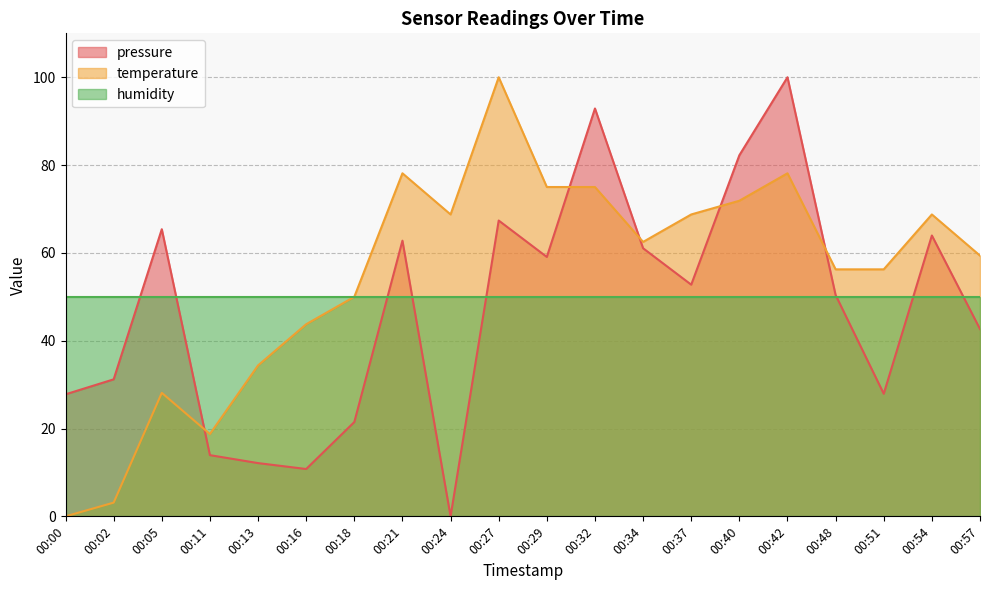

At which category does pressure reach its first local valley?

00:16